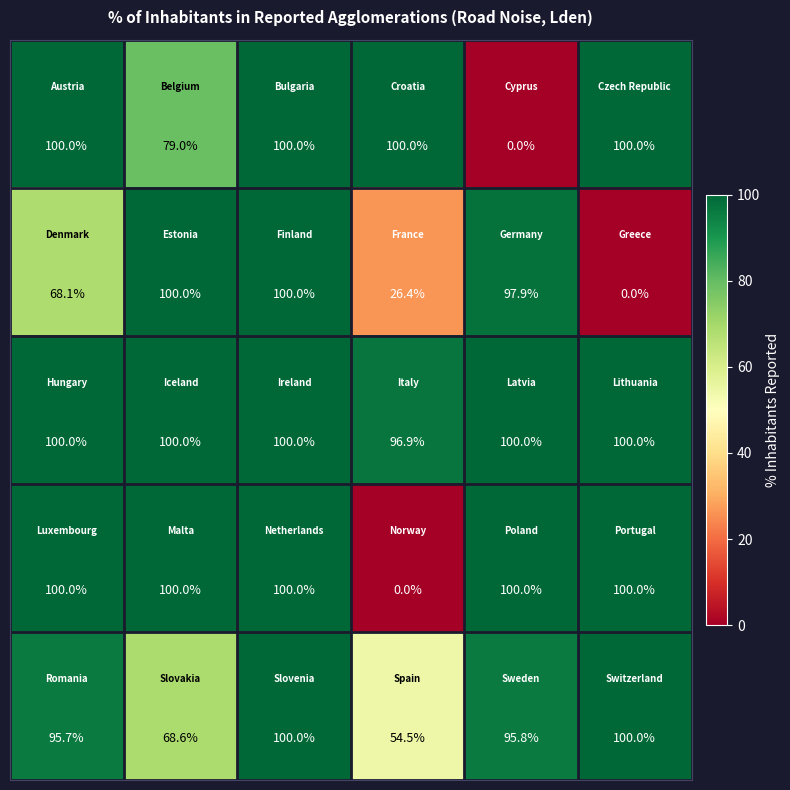

At how many categories does at least one series exceed 50?

6